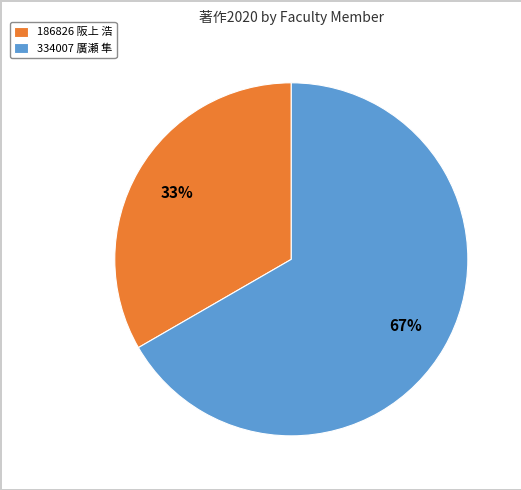

Is it true that 334007 廣瀬 隼 is 67% of the pie?

True